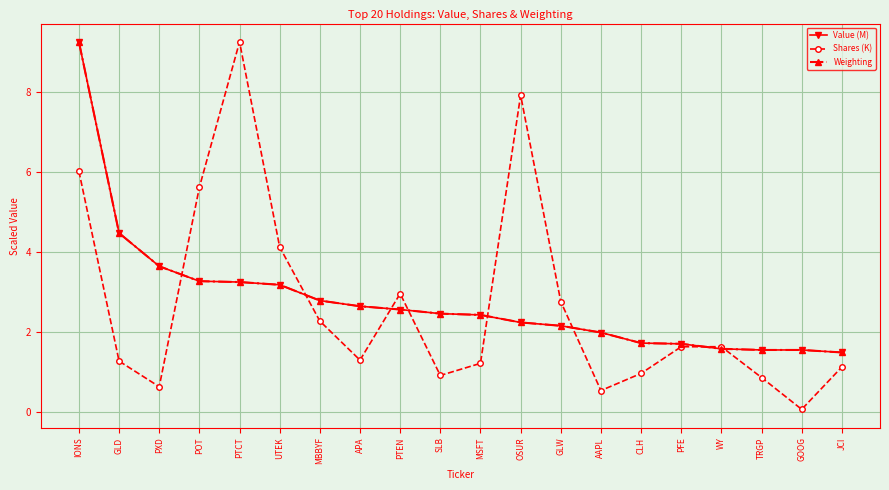

What is the label of the 1st point from the right?

JCI